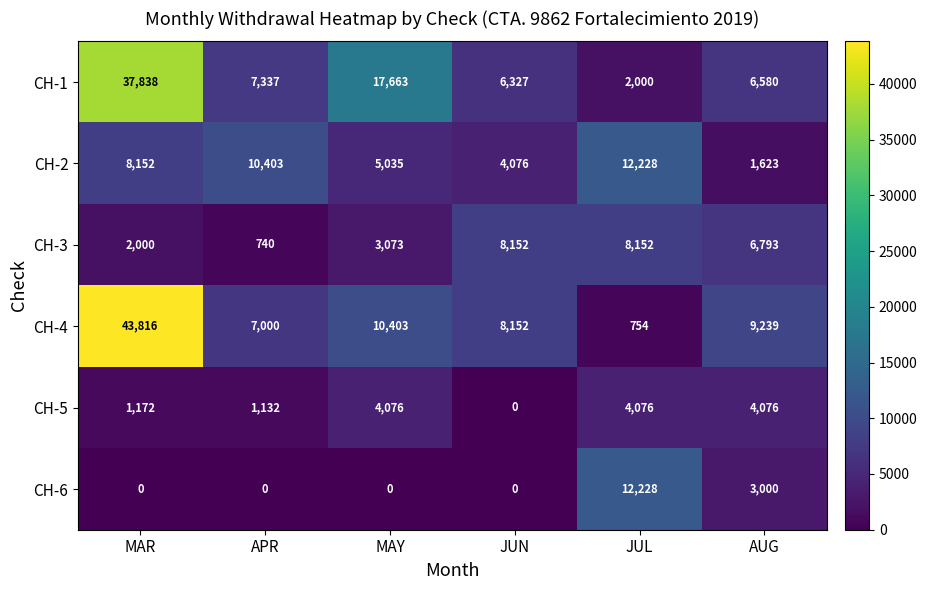

True or false: CH-6 has a value of 0 at JUN.

True